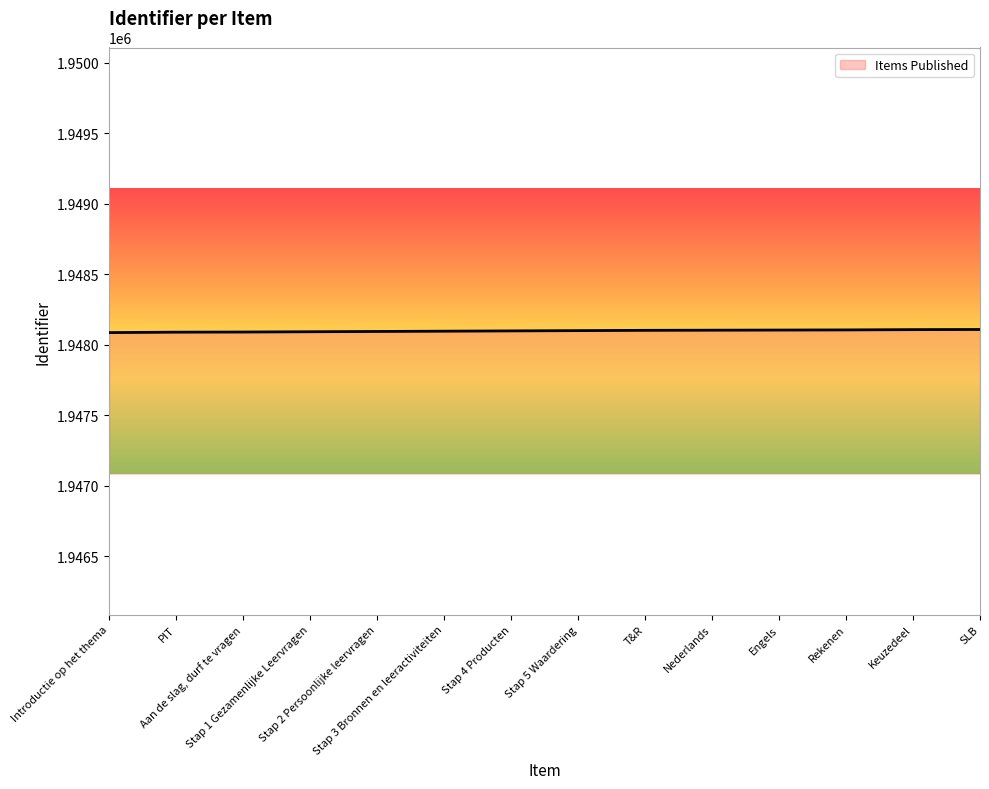

What is the minimum value shown in the chart?

1948086